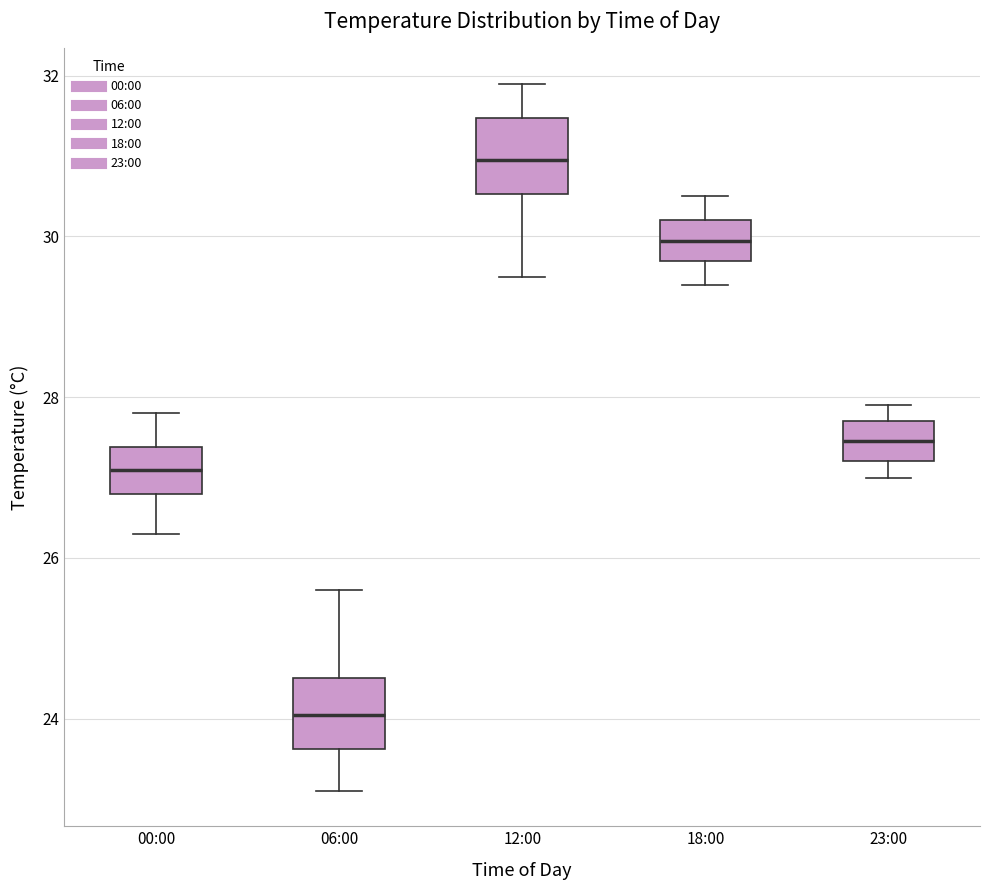

Reading left to right, transcribe this box plot: for each box, give where its median line is, the range the box spans, and where its two whiskers end, as read against the y-axis. The values are not printed on the chart, so give them approximately, as read against the axis.

00:00: median 27.2, box 26.8 to 27.4, whiskers 26.4 to 27.8
06:00: median 24.0, box 23.6 to 24.6, whiskers 23.2 to 25.6
12:00: median 31.0, box 30.6 to 31.4, whiskers 29.6 to 32.0
18:00: median 30.0, box 29.8 to 30.2, whiskers 29.4 to 30.6
23:00: median 27.4, box 27.2 to 27.8, whiskers 27.0 to 28.0